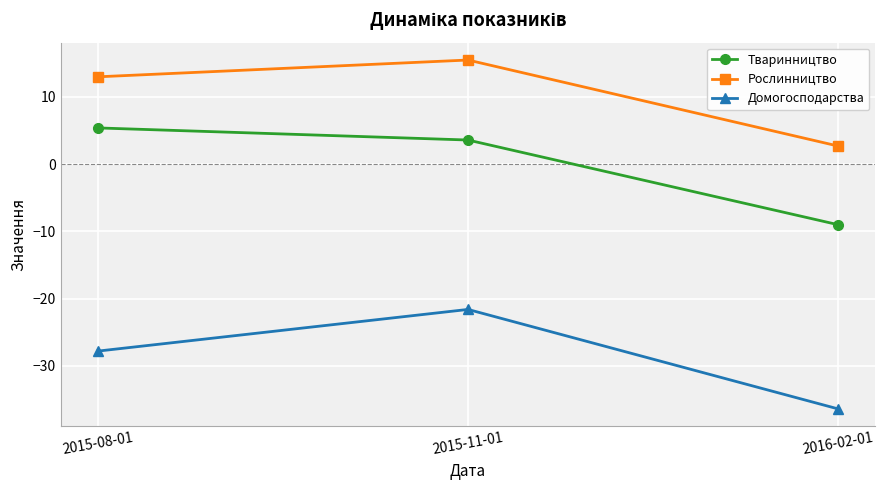

Which category has the lowest value in the Домогосподарства series?

2016-02-01